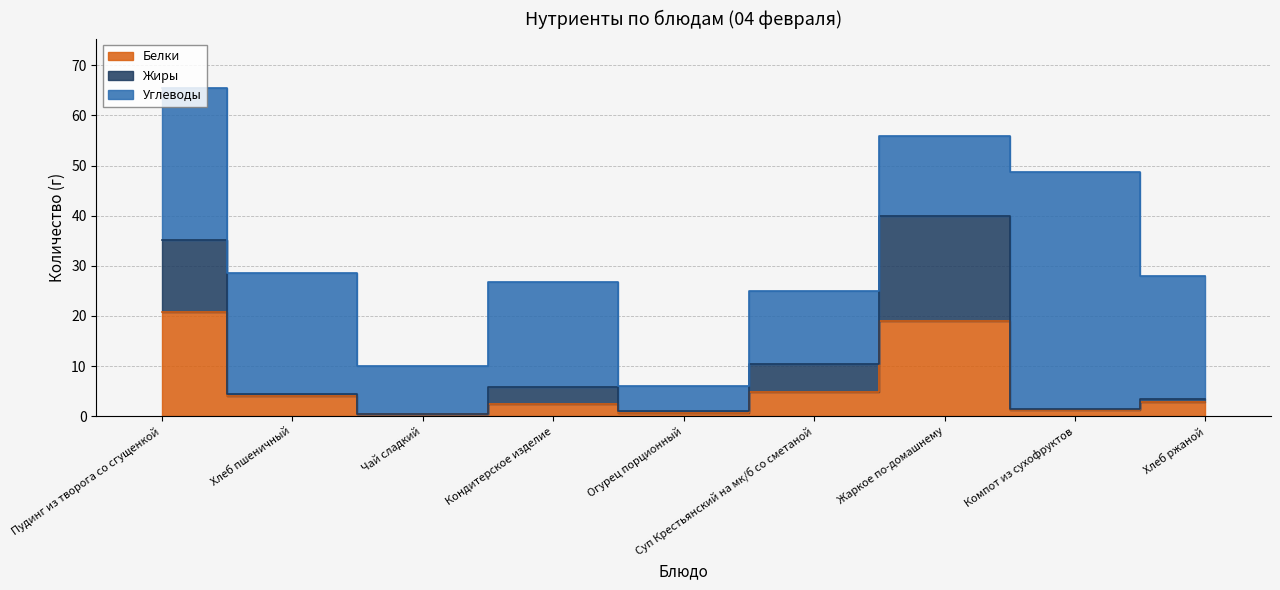

How many data points does each series have?

9